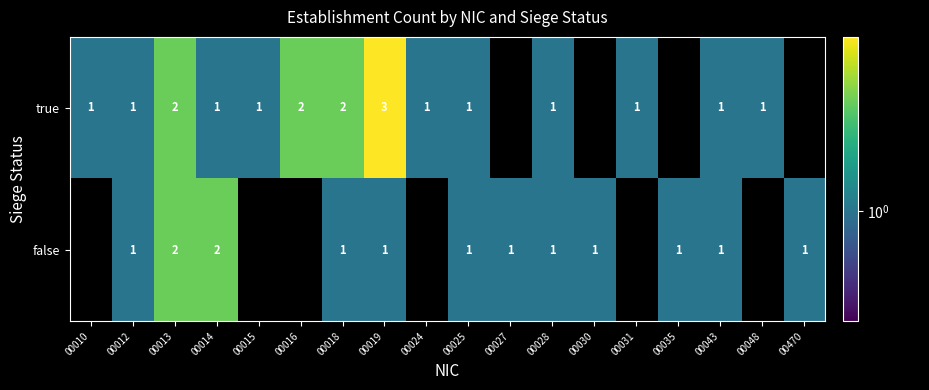

Is it true that true equals 2 at 00031?

False